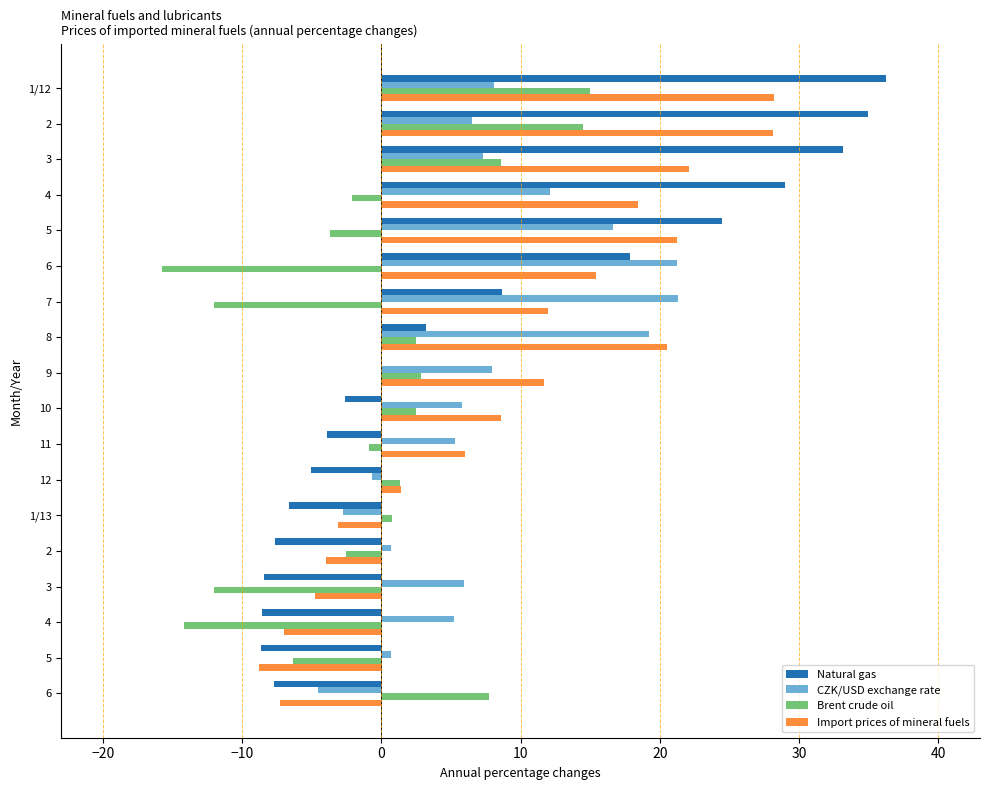

At how many categories does at least one series exceed 13?

8